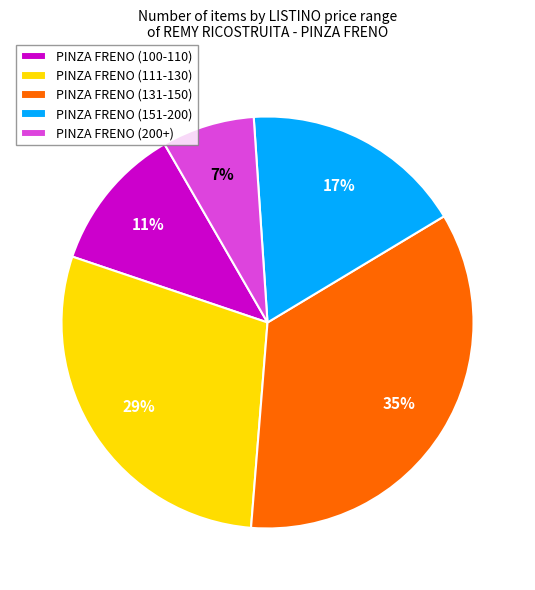

Is there a majority slice in this chart?

No